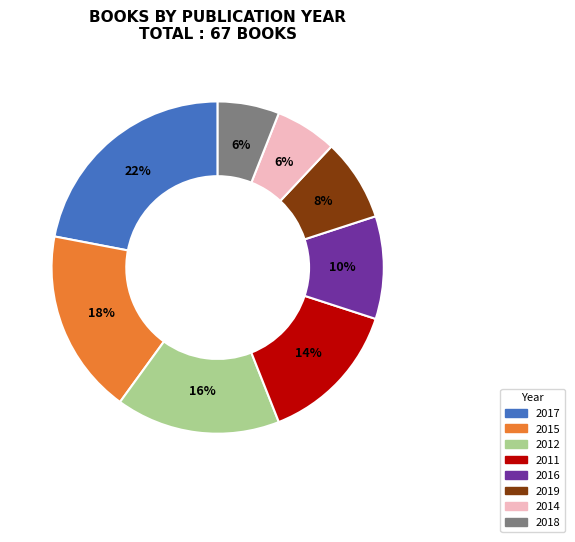

Is 2014 the majority of the pie?

No